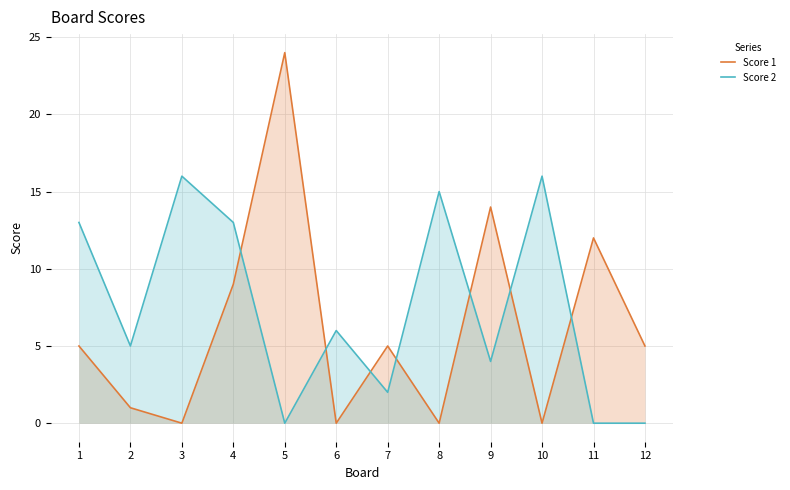

After their last crossing, which series has the higher values: Score 2 or Score 1?

Score 1